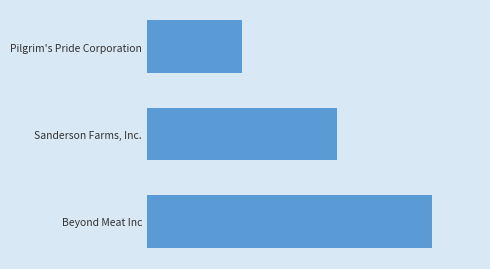

What is the sum of all values?

6